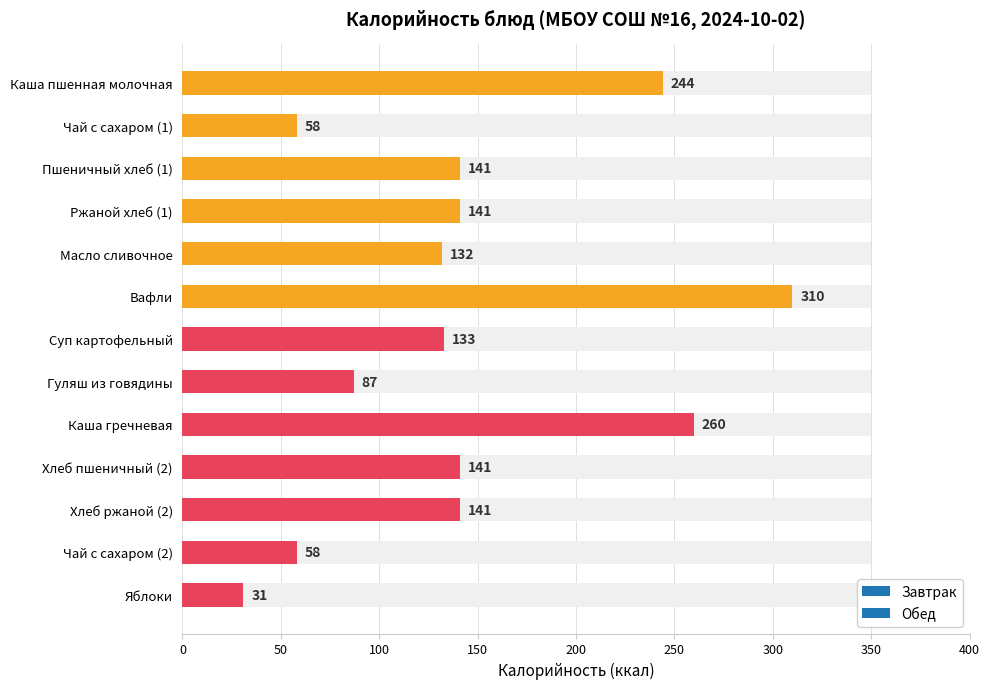

List the labels in order of value, largest first.

Вафли, Каша гречневая, Каша пшенная молочная, Пшеничный хлеб (1), Ржаной хлеб (1), Хлеб пшеничный (2), Хлеб ржаной (2), Суп картофельный, Масло сливочное, Гуляш из говядины, Чай с сахаром (1), Чай с сахаром (2), Яблоки